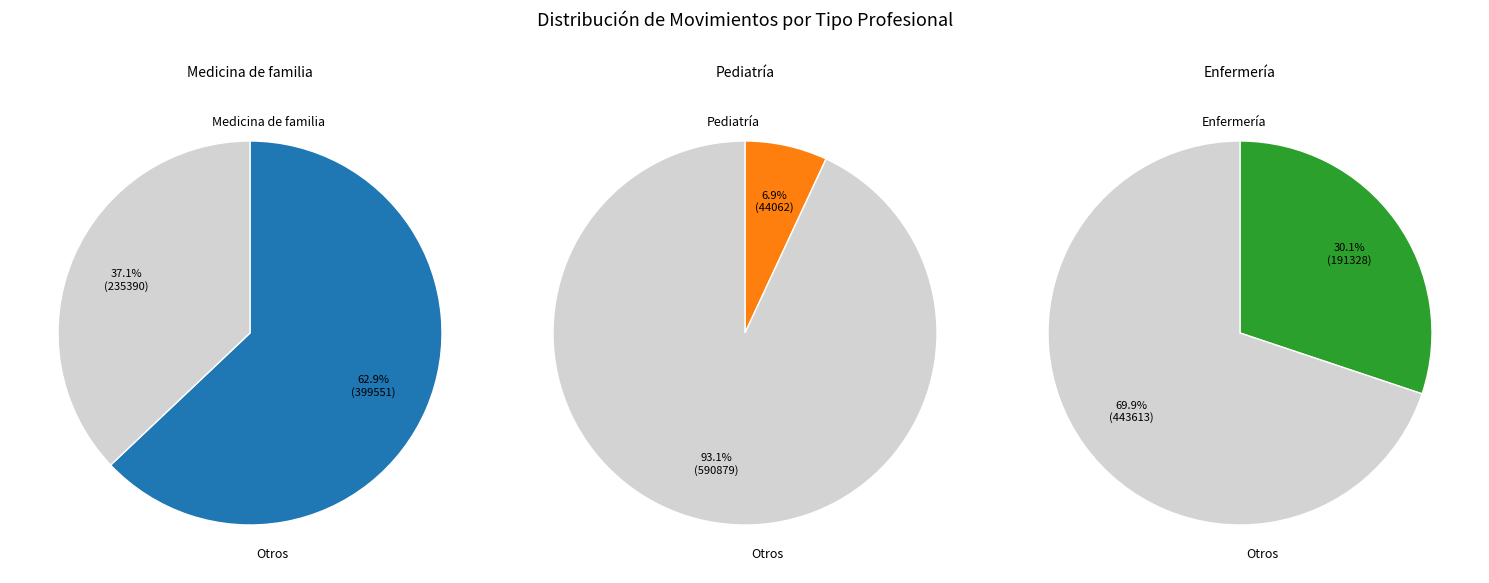

What percentage do Enfermería and Medicina de familia together represent?

93.1%